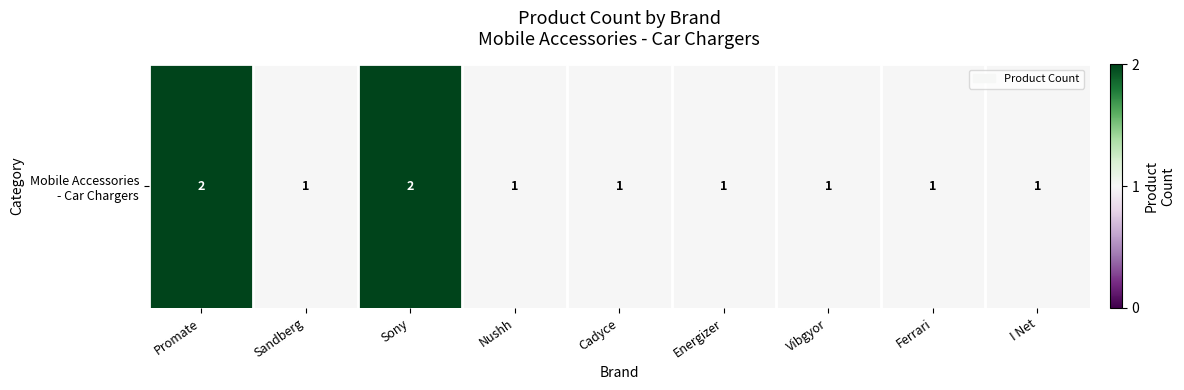

List the labels in order of value, smallest first.

Sandberg, Nushh, Cadyce, Energizer, Vibgyor, Ferrari, I Net, Promate, Sony